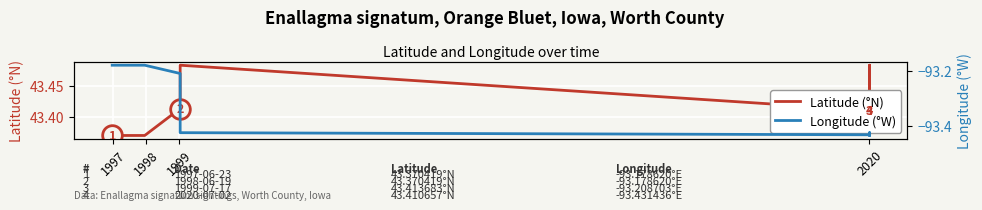

Which series reaches the maximum Y coordinate?

Latitude